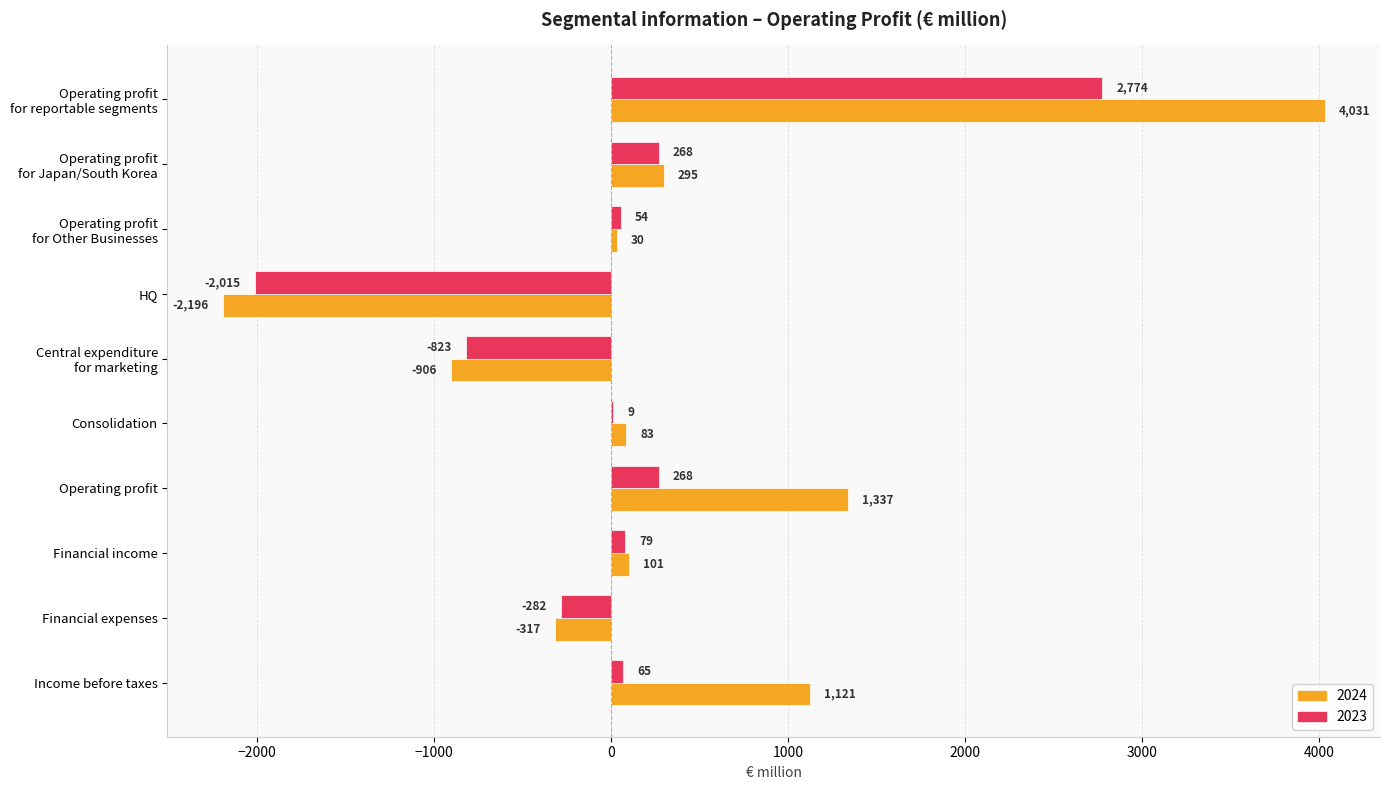

How many distinct data groups are displayed?

2